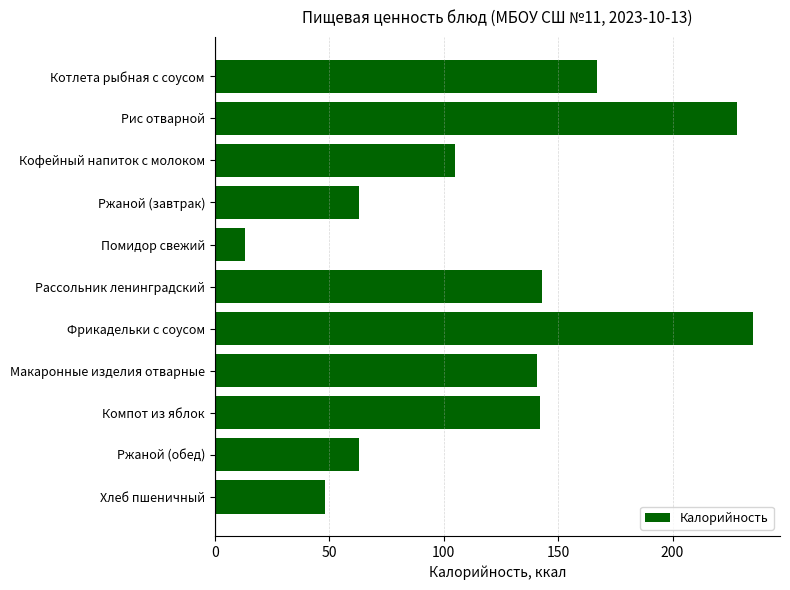

Is it true that the value at Фрикадельки с соусом is 113.6?

False